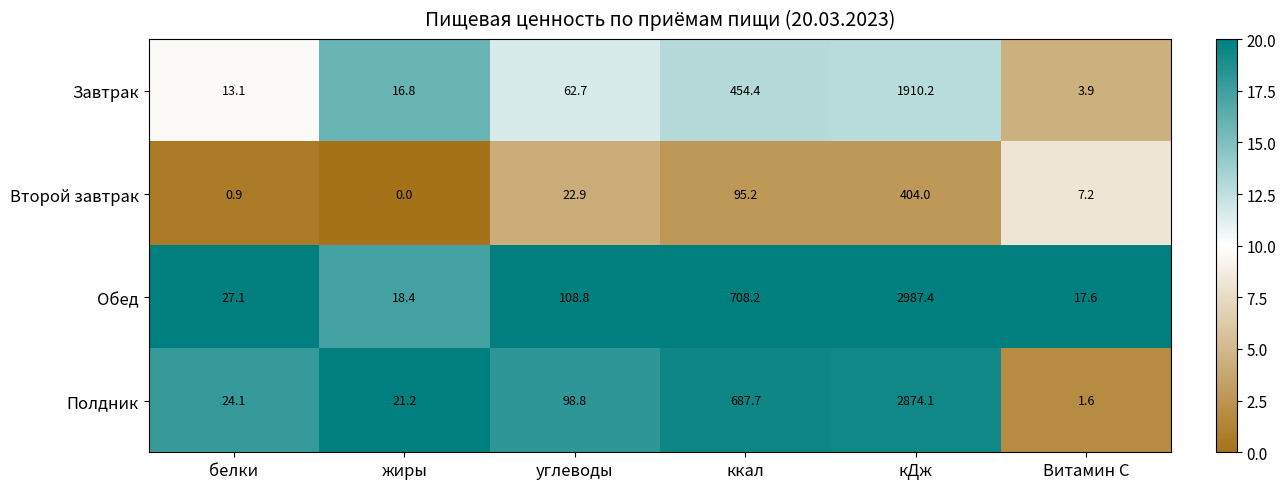

What is the sum of all Полдник values?

3707.5